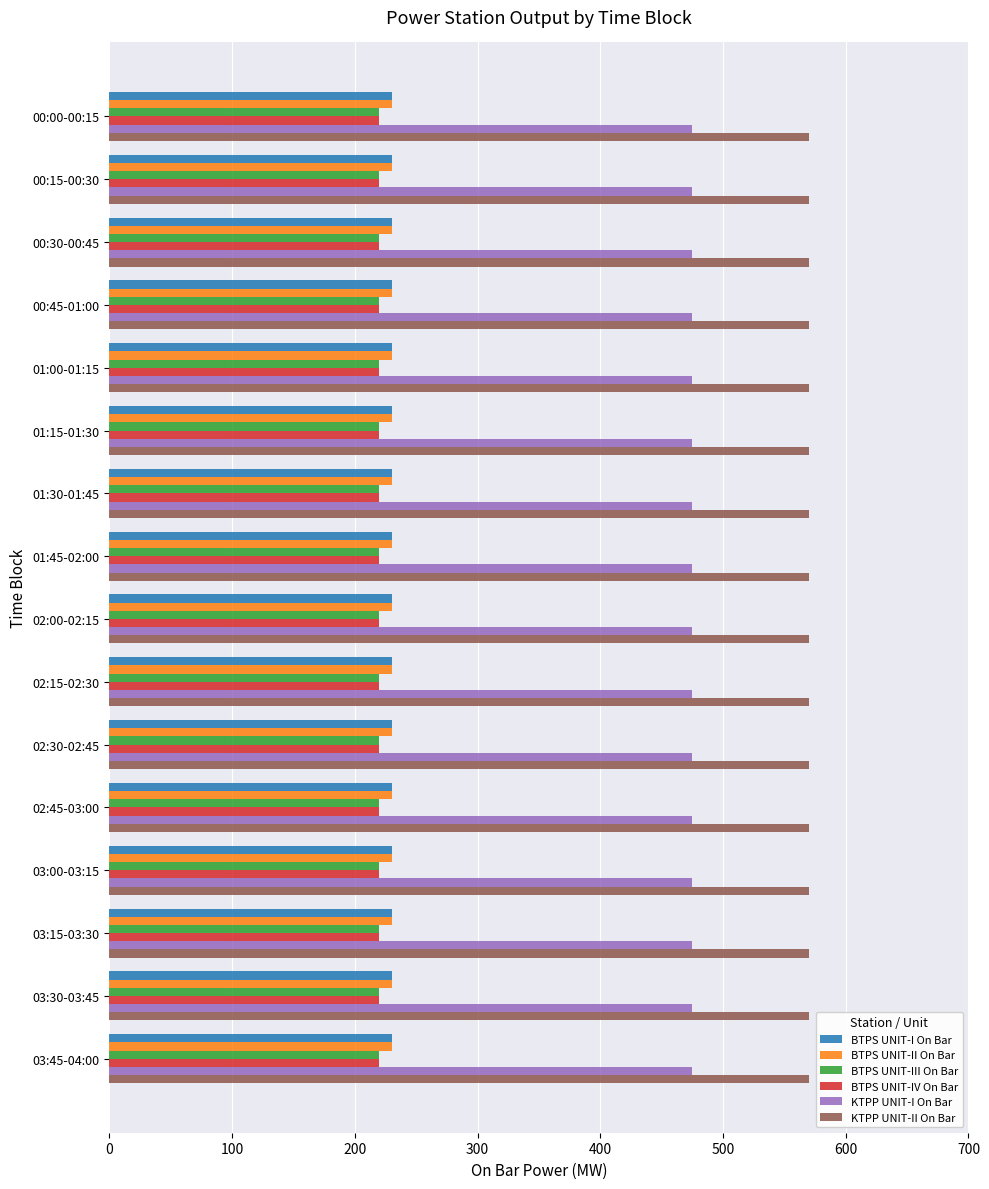

Which series has the largest total across all categories?

KTPP UNIT-II On Bar